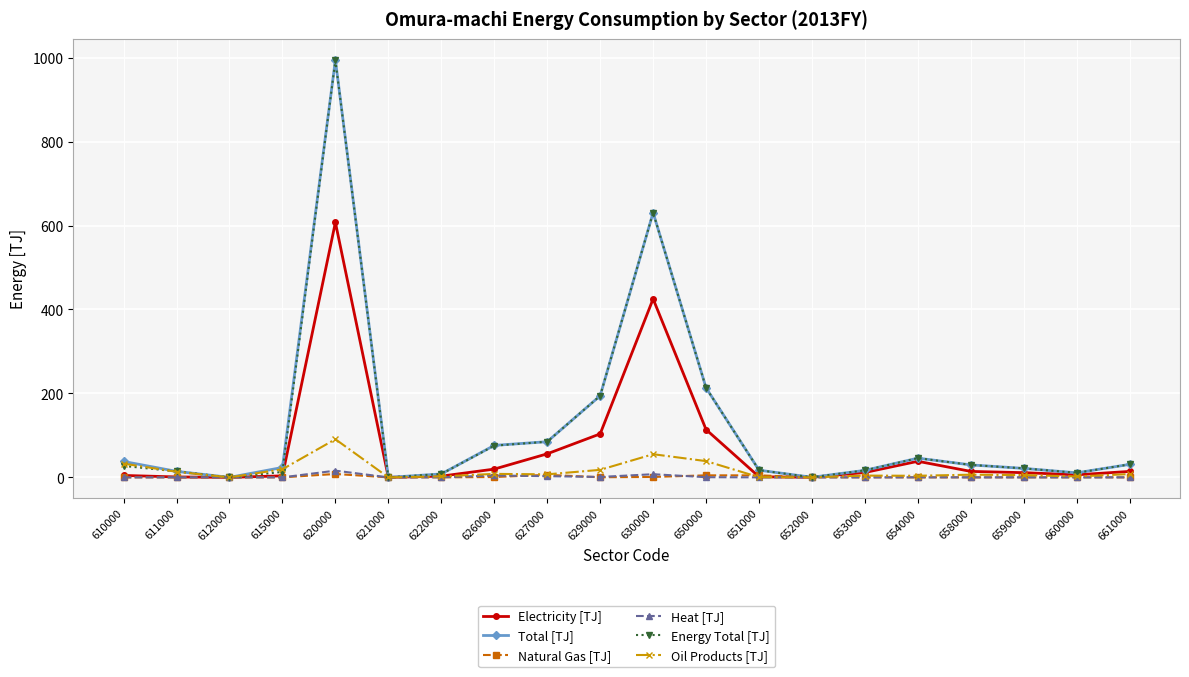

What is the difference between the second highest and minimum values in the Natural Gas [TJ] series?

6.0